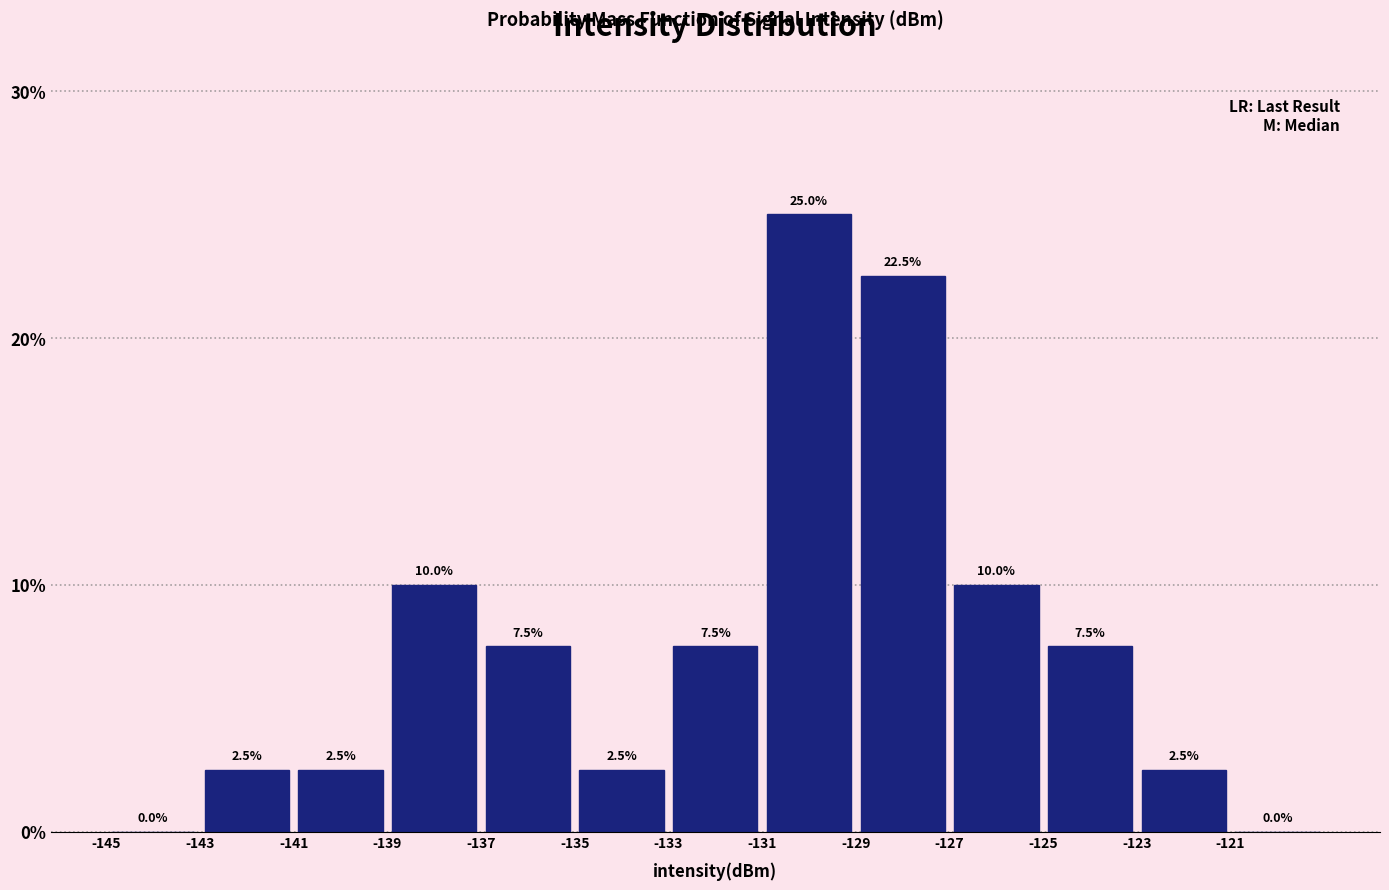

Over which range of the x-axis is the bar tallest?

-131 to -129